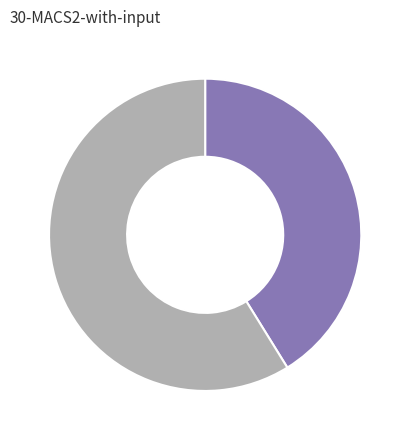

Count the number of slices in the pie.

2